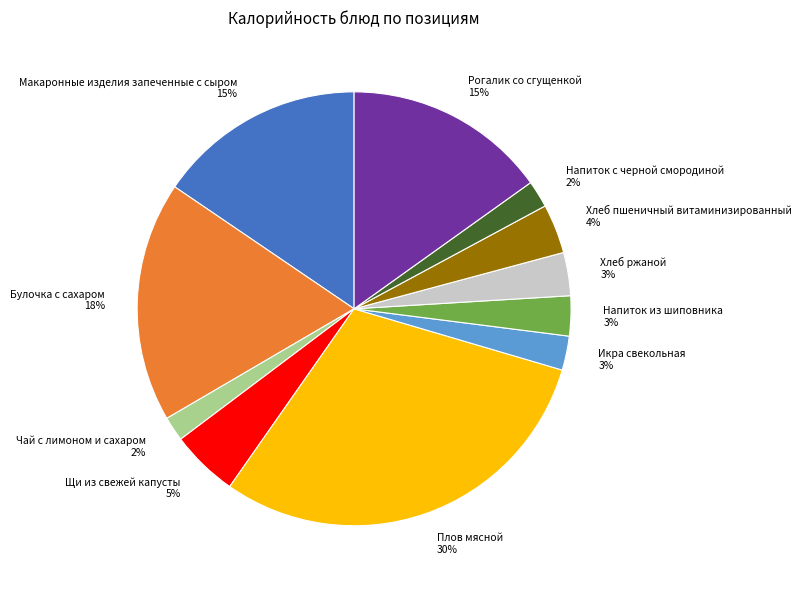

To the nearest percent, what is the average slice percentage?

9%